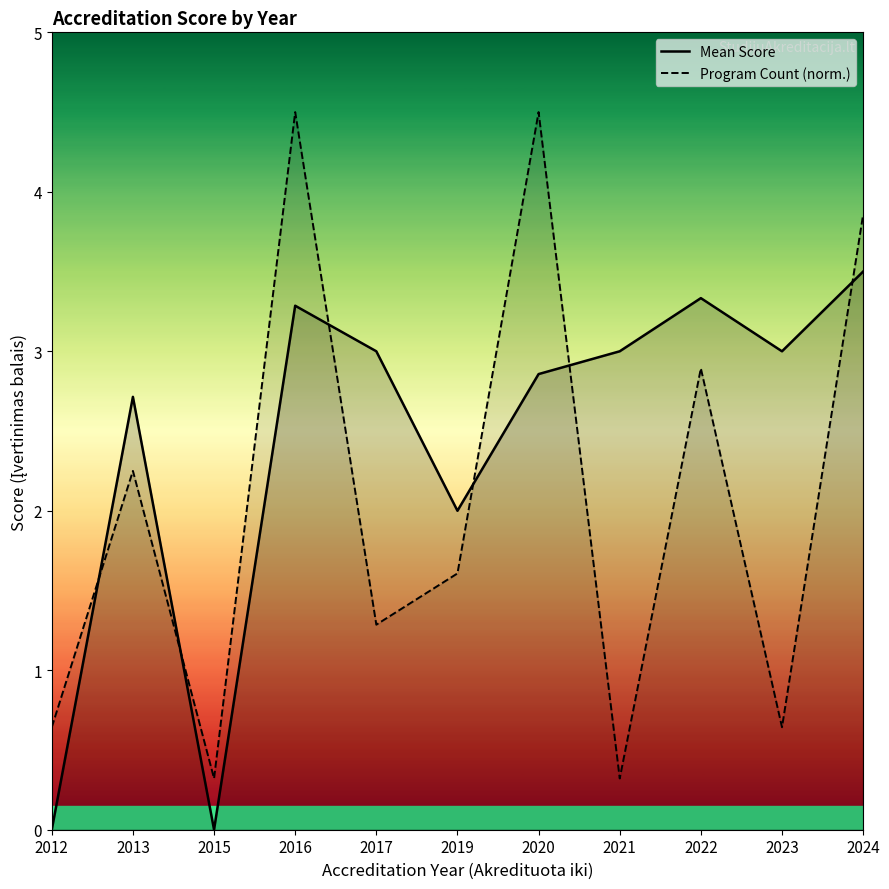

Is the value of Mean Score at 2016 greater than the value of Program Count (norm.) at 2021?

Yes